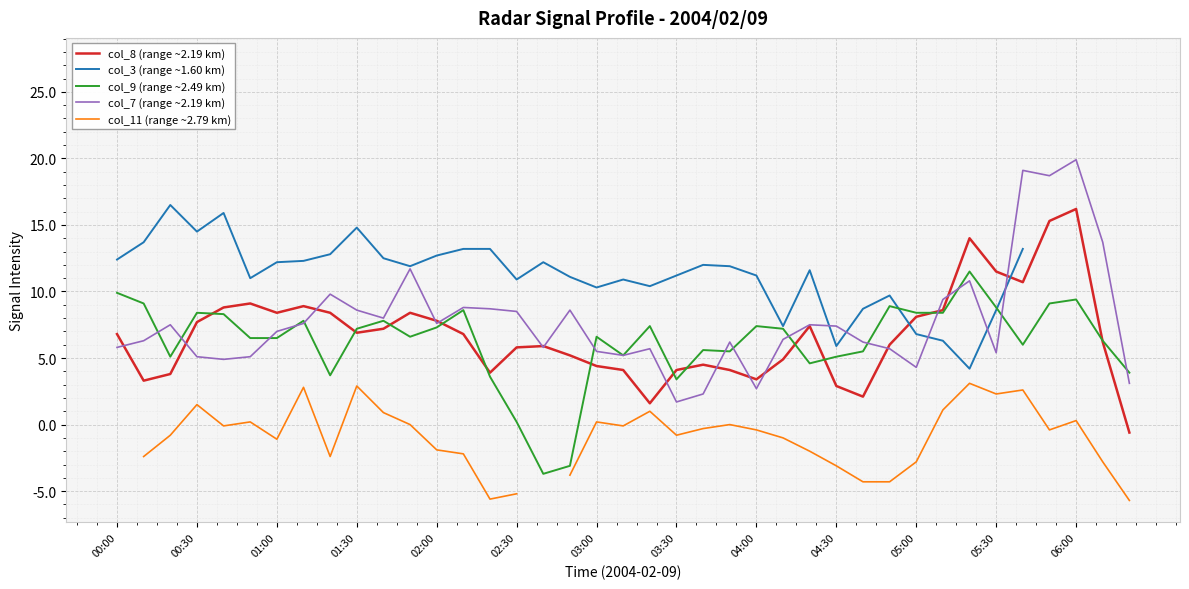

What value does the col_9 (range ~2.49 km) series have at 02:30?

0.2